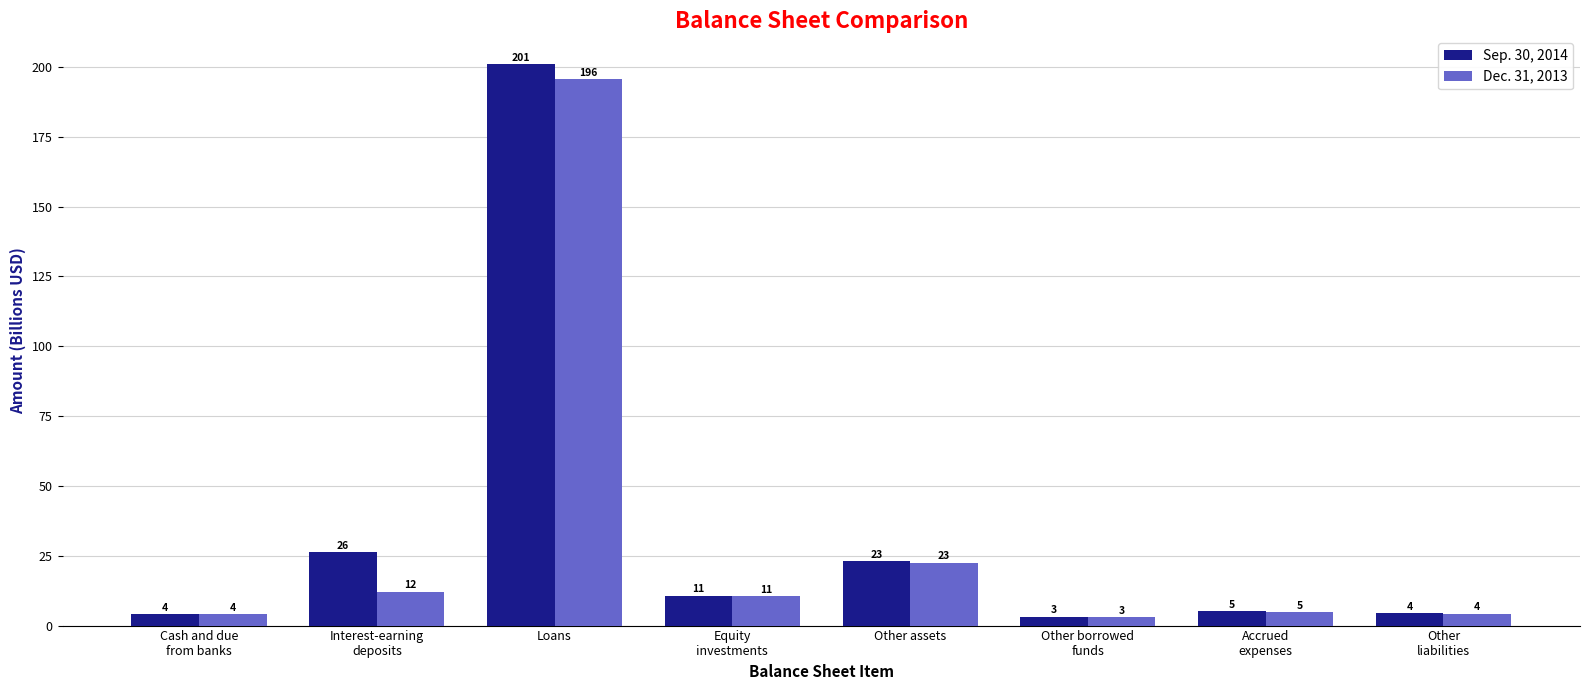

Reading right to left, what are all the values shown in this chart?

Sep. 30, 2014: Other
liabilities=4.5	Accrued
expenses=5.1	Other borrowed
funds=3.2	Other assets=23.1	Equity
investments=10.8	Loans=200.9	Interest-earning
deposits=26.2	Cash and due
from banks=4.2
Dec. 31, 2013: Other
liabilities=4.2	Accrued
expenses=4.7	Other borrowed
funds=3.1	Other assets=22.6	Equity
investments=10.6	Loans=195.6	Interest-earning
deposits=12.1	Cash and due
from banks=4.0